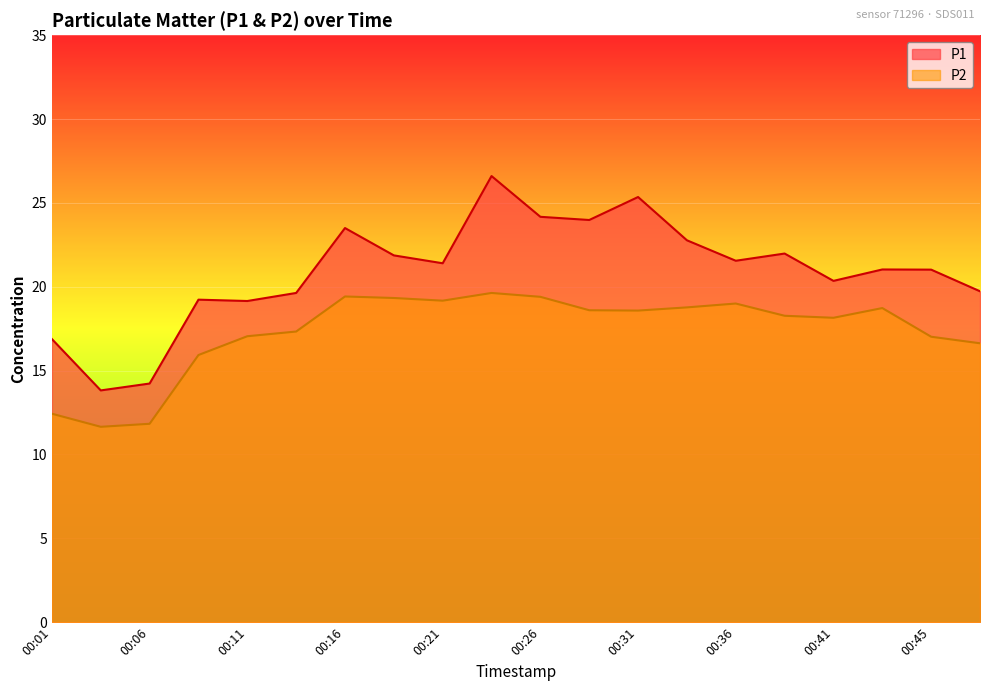

At which category is the sum across all series the highest?

00:23